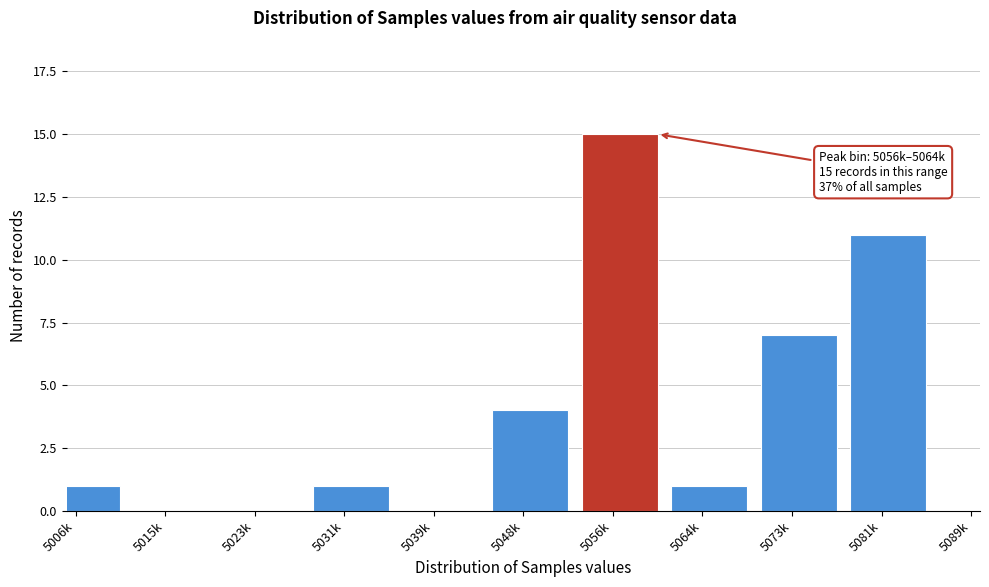

Reading left to right, list all the values displayed in this chart.

5006k=1	5015k=0	5023k=0	5031k=1	5039k=0	5048k=4	5056k=15	5064k=1	5073k=7	5081k=11